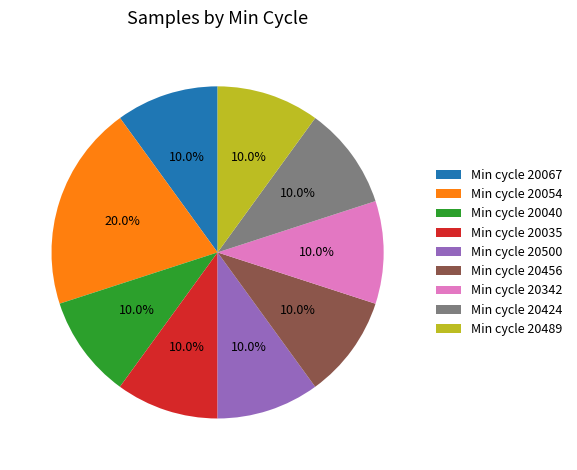

Which category has the biggest portion of the pie?

Min cycle 20054